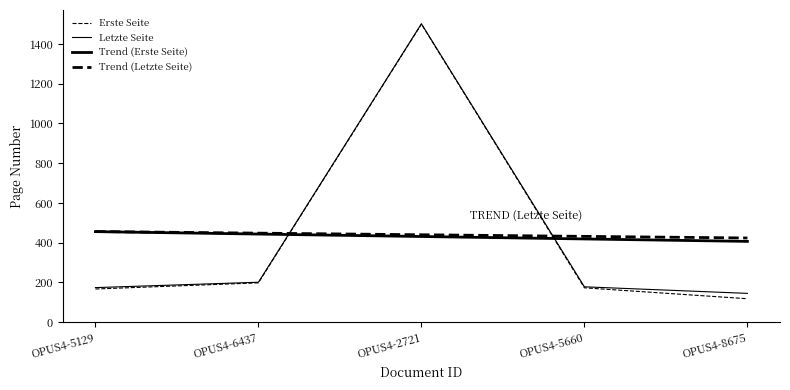

Between which two adjacent categories do Trend (Letzte Seite) and Letzte Seite first intersect?

OPUS4-6437 and OPUS4-2721